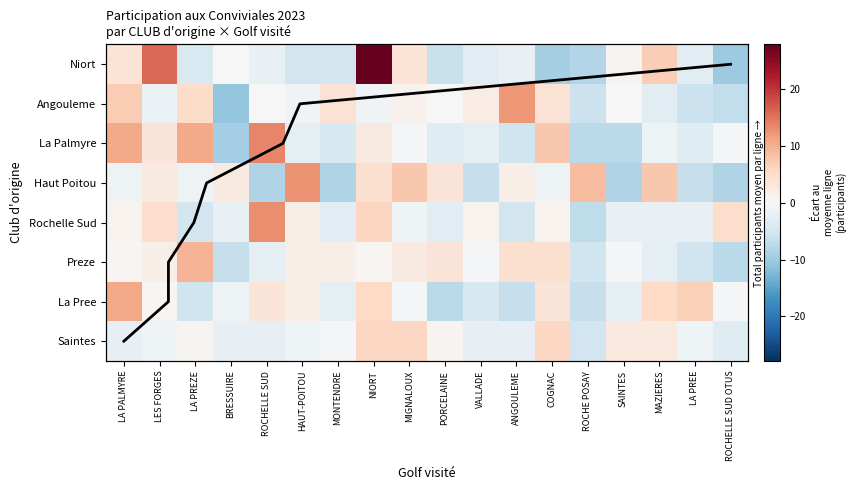

What is the total value across all series at PORCELAINE?

-12.2